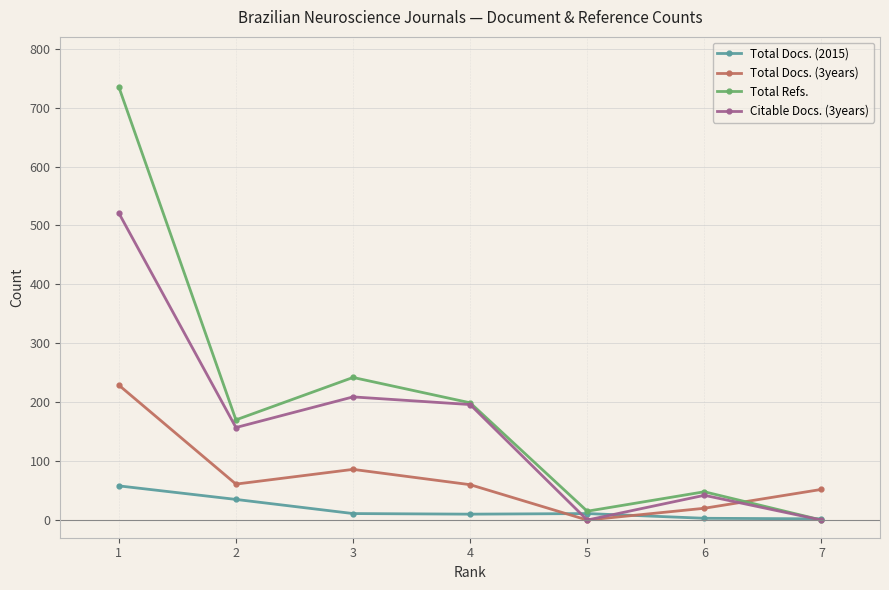

Where does the Citable Docs. (3years) series first go above 157?

1